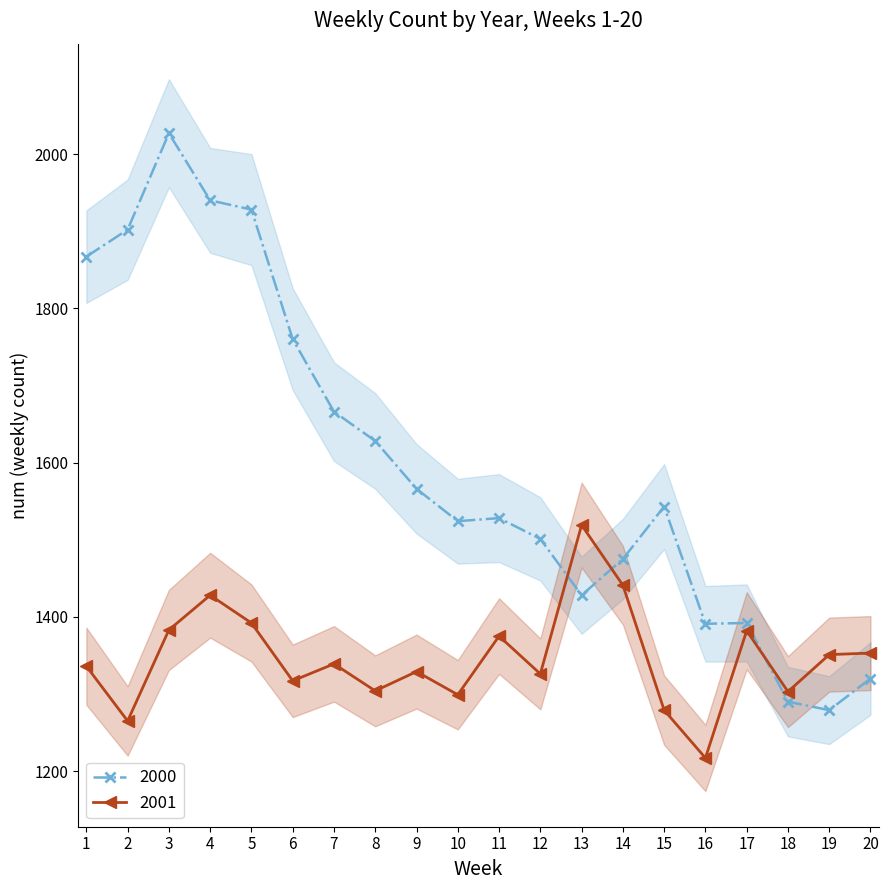

How many values in the 2001 series exceed 1339?

9